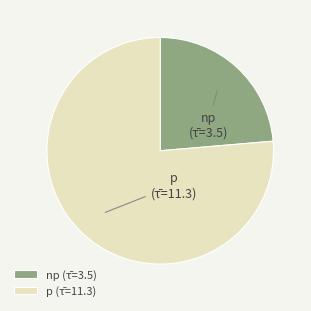

Rank the categories by value from lowest to highest.

np, p